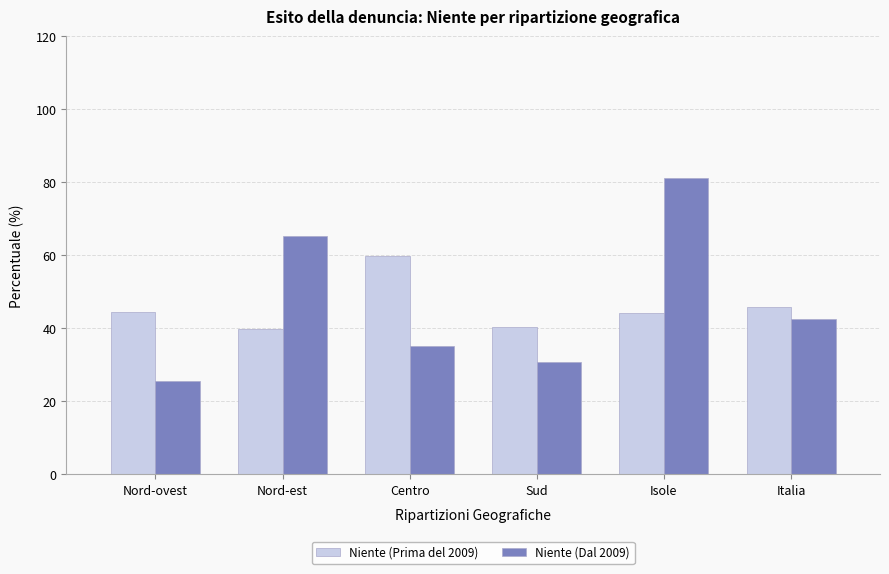

How many categories are shown in the chart?

6